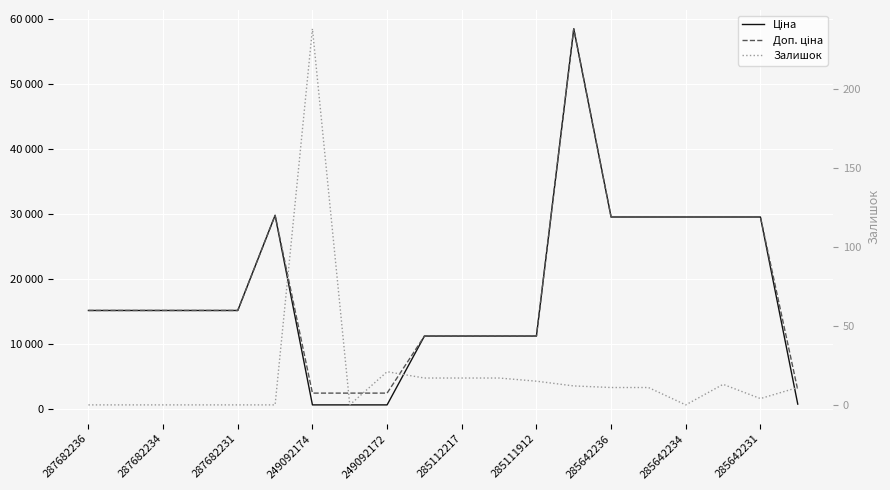

True or false: Ціна and Доп. ціна intersect in this chart.

False